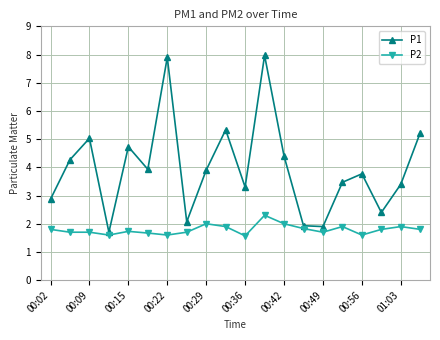

List the series in order of their peak value, lowest first.

P2, P1